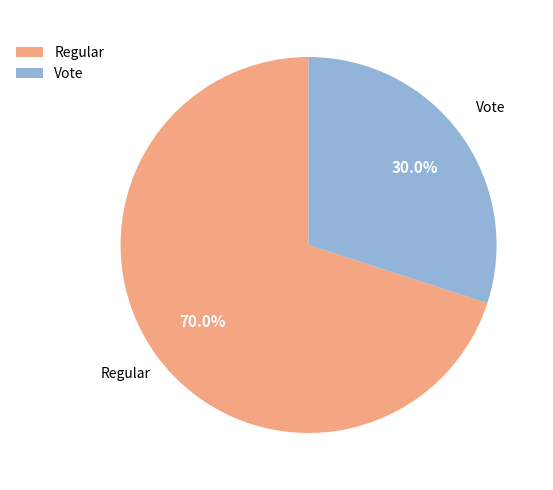

What percentage do Regular and Vote together represent?

100.0%